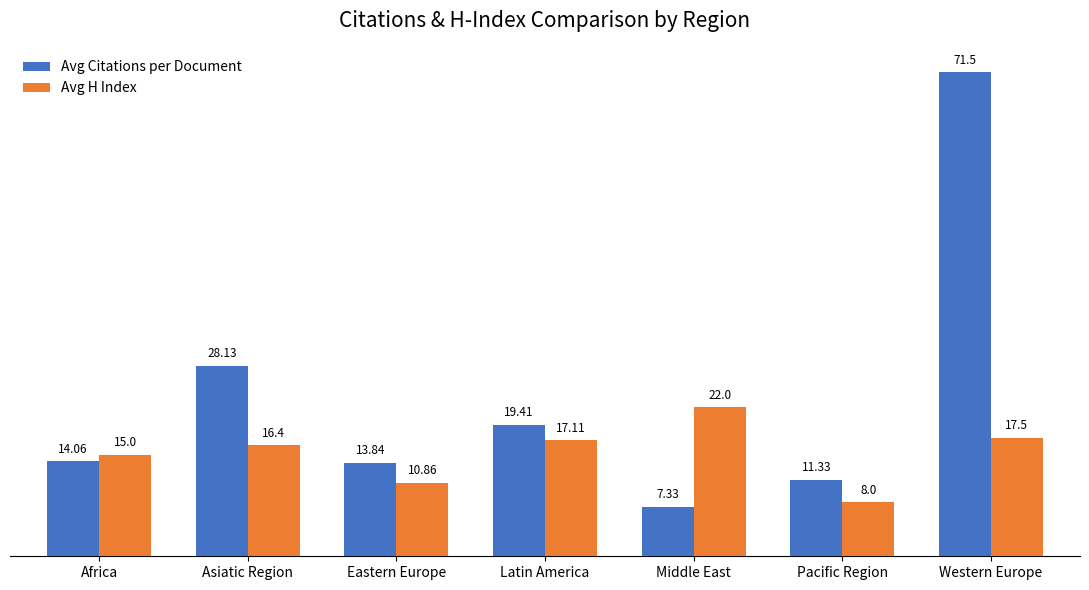

Rank the series at Africa from highest to lowest value.

Avg H Index, Avg Citations per Document